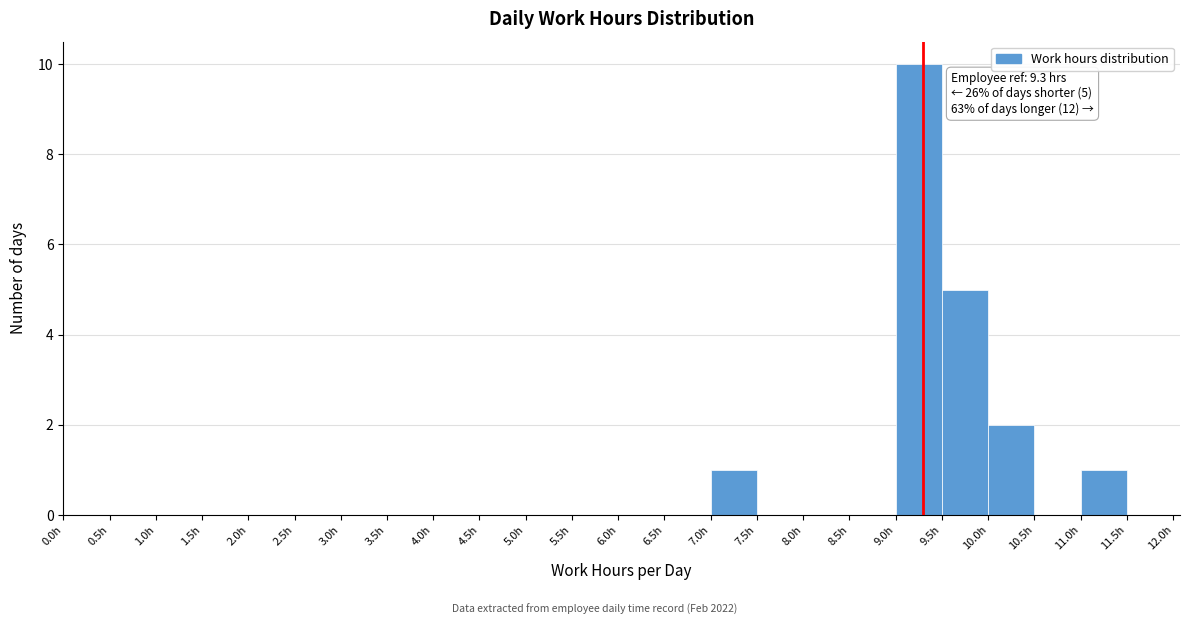

Which range on the x-axis has the tallest bar?

9.0 to 9.5